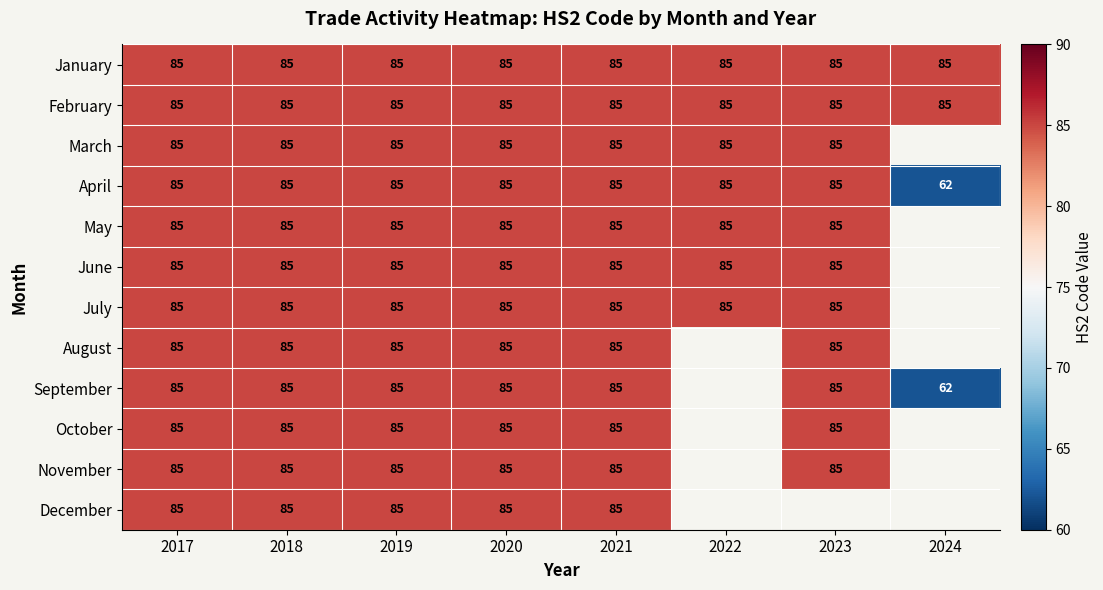

The April series shows 55 at 2023. True or false?

False